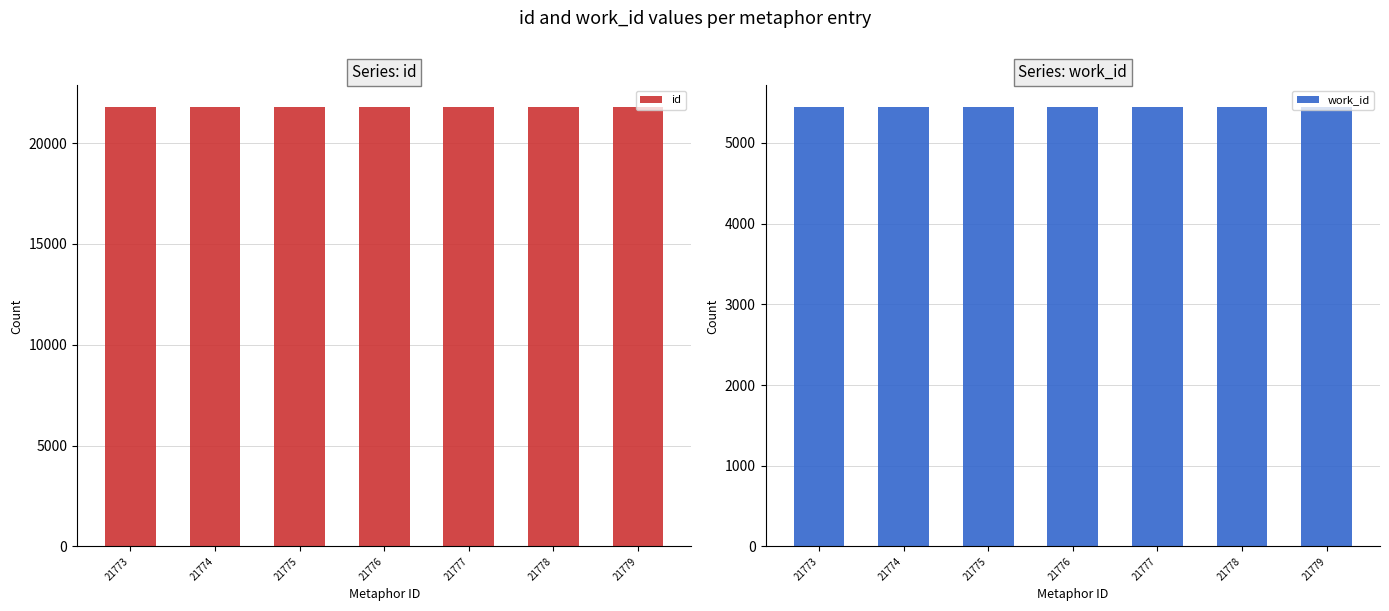

What is the smallest value displayed?

5441